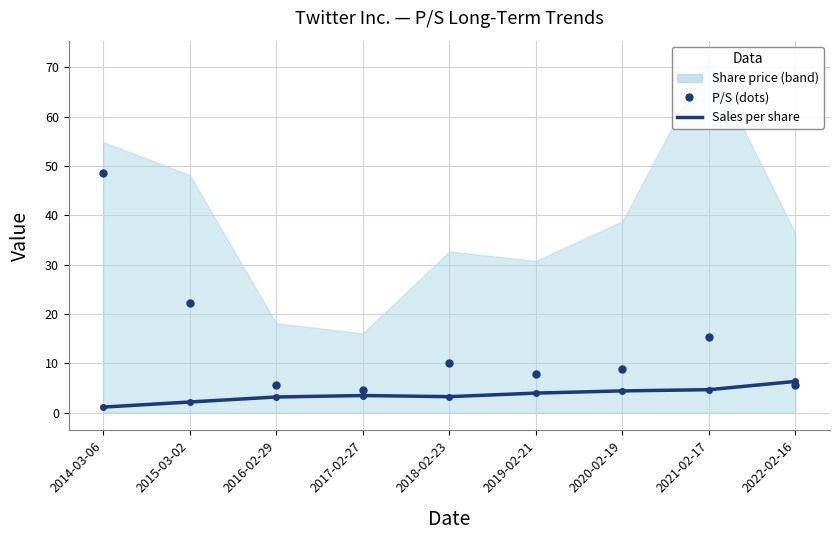

What is the approximate value of P/S at 2021-02-17?

15.4